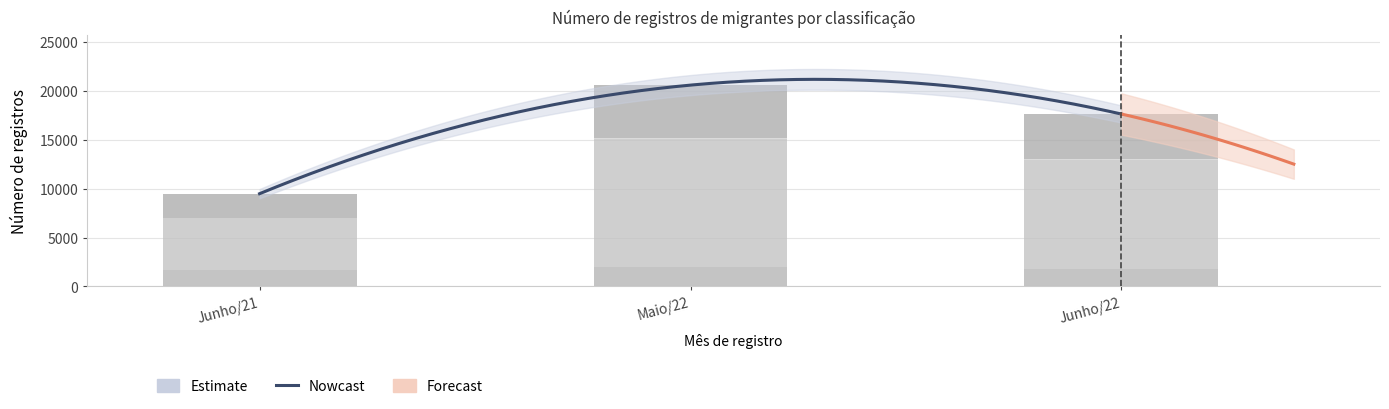

The value of Junho/22 at Não Aplicável is 4567. True or false?

True